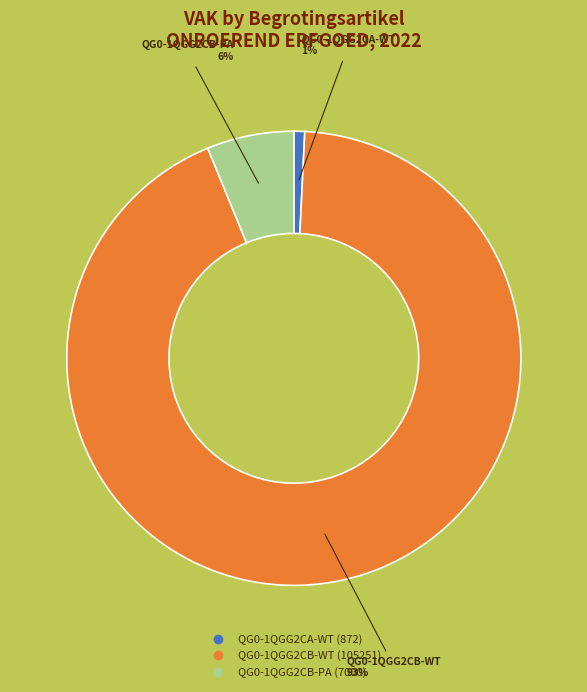

To the nearest percent, what portion does QG0-1QGG2CB-PA represent?

6%